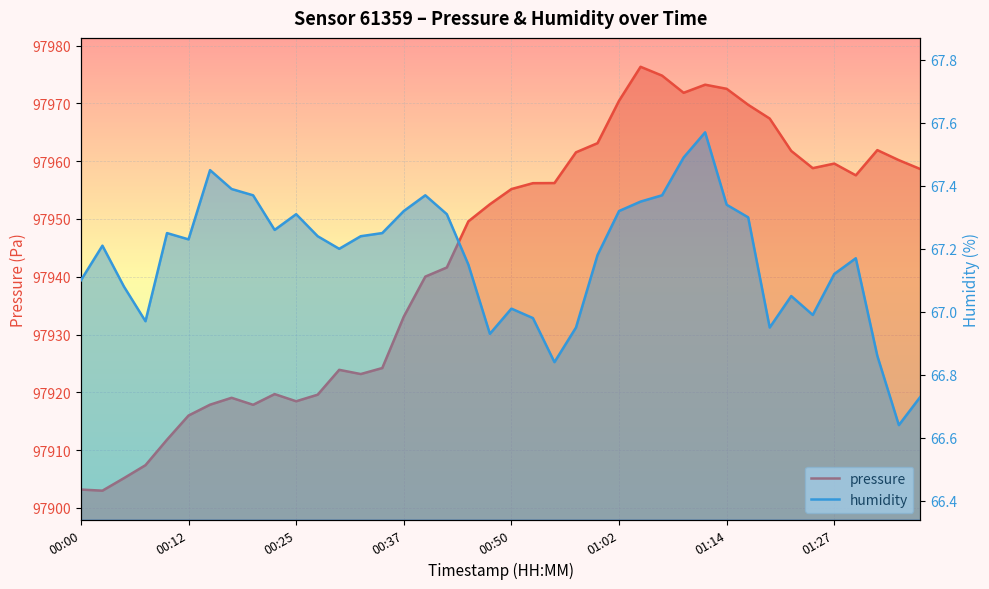

Is it true that pressure equals 48127.0 at 00:50?

False